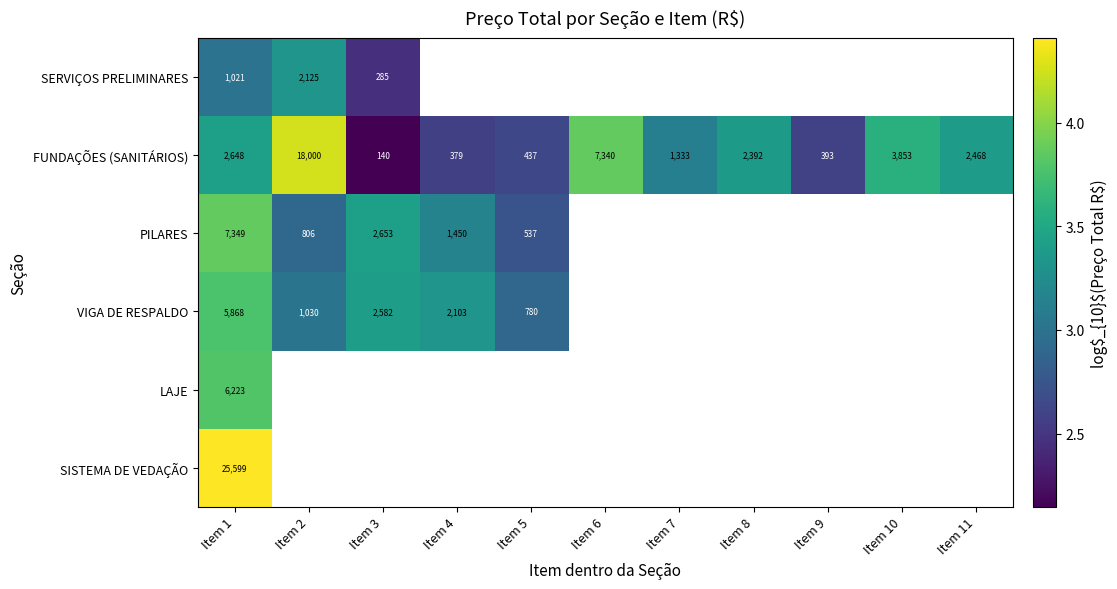

Rank the series at Item 1 from lowest to highest value.

SERVIÇOS PRELIMINARES, FUNDAÇÕES (SANITÁRIOS), VIGA DE RESPALDO, LAJE, PILARES, SISTEMA DE VEDAÇÃO